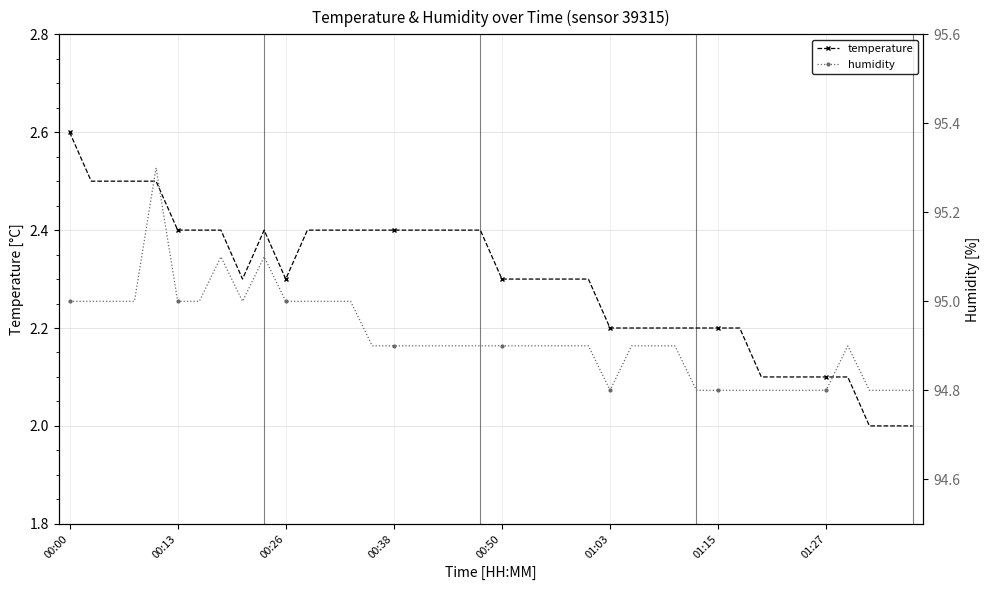

True or false: humidity and temperature cross at least once.

False